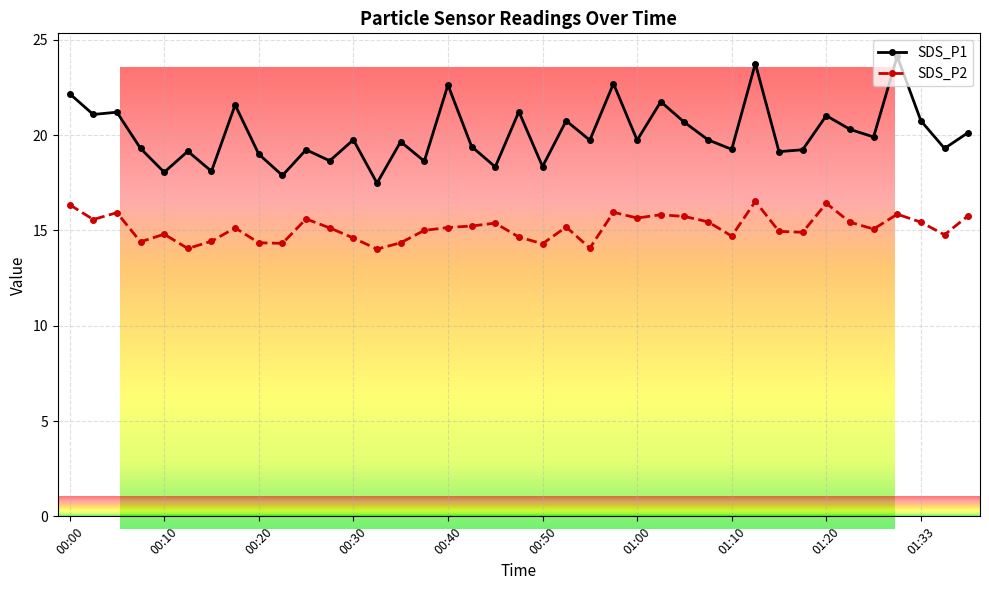

What is the value of the SDS_P2 point at the 29th from the left?

14.7